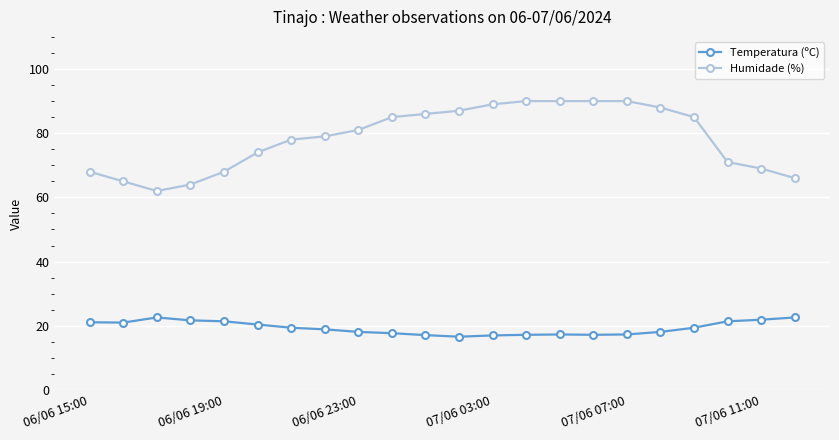

What is the difference between the maximum and second lowest values in the Temperatura (ºC) series?

5.6